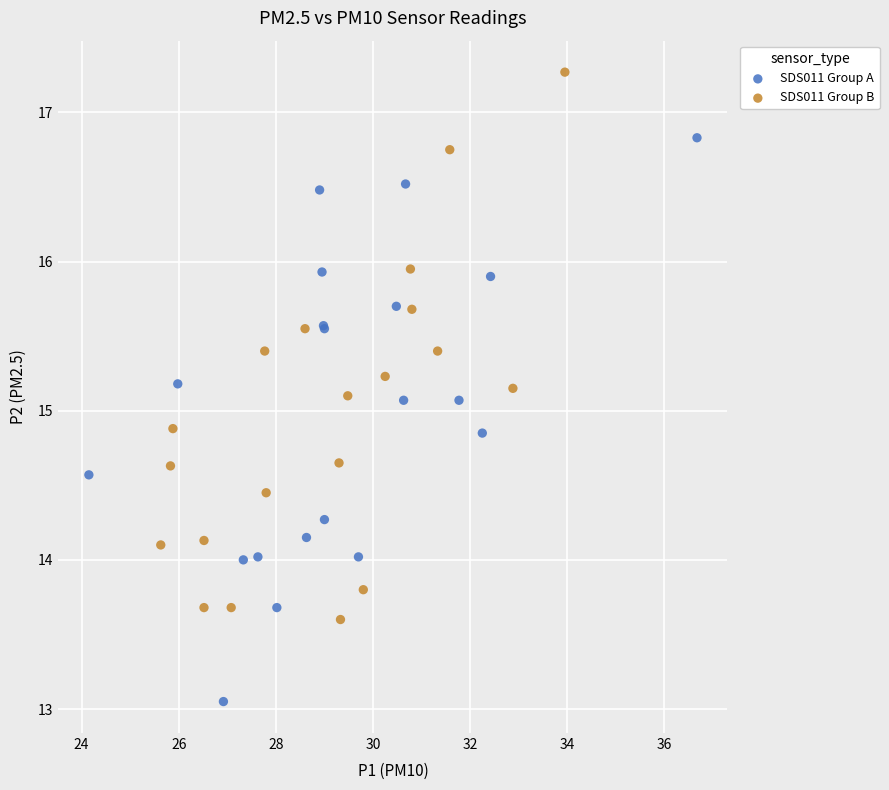

Which series has the largest Y range (max minus min)?

SDS011 Group A